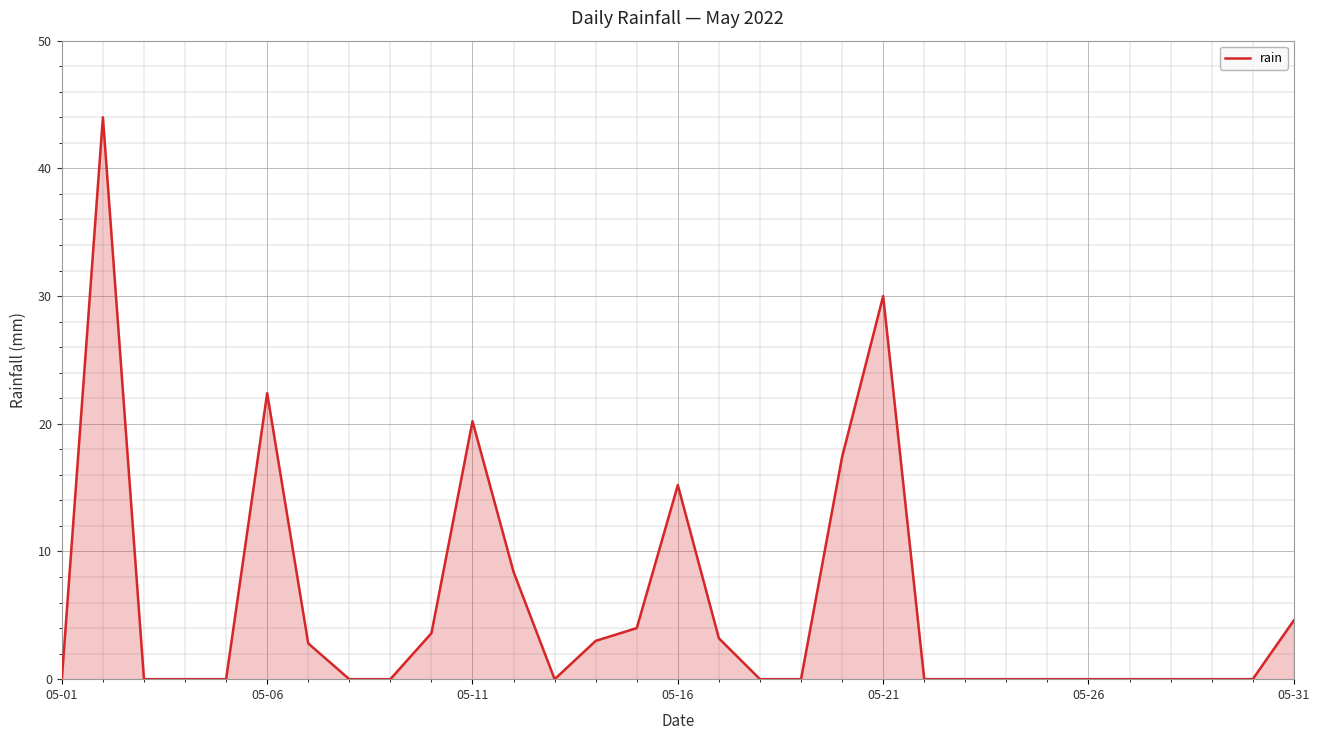

True or false: the data shows 22.4 at 05-06.

True